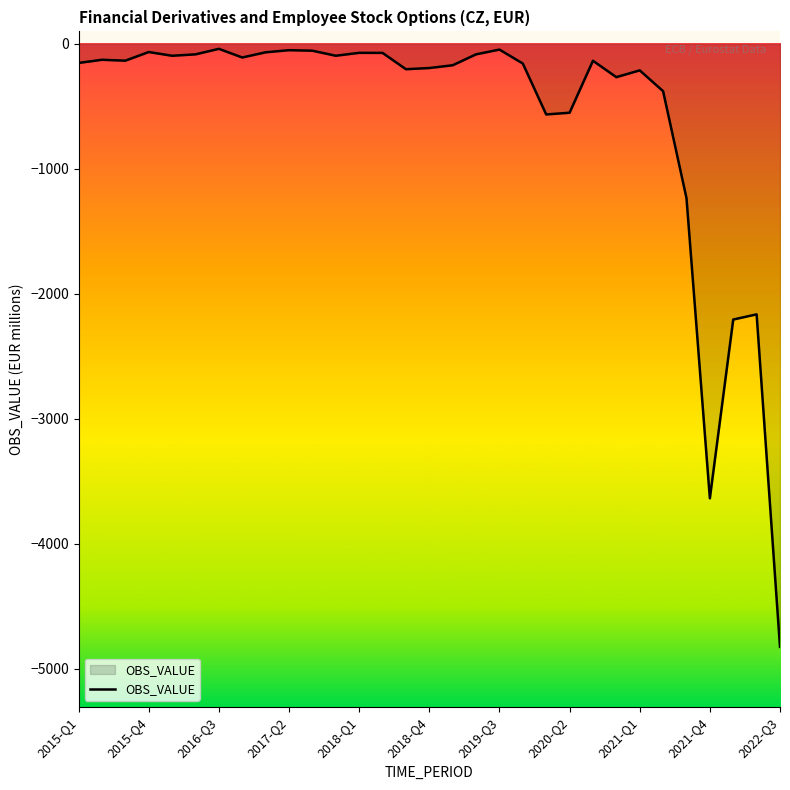

What is the smallest value displayed?

-4823.8